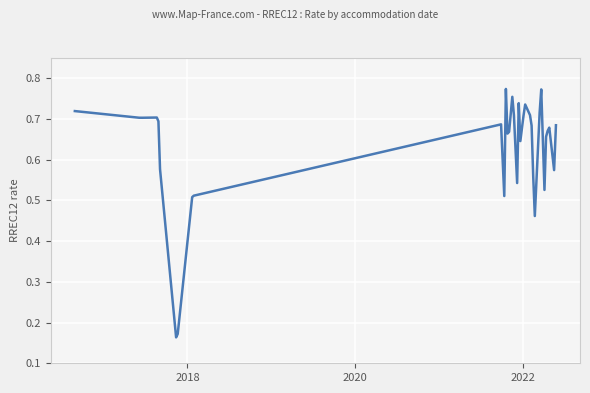

How many values are between 0 and 1?

300